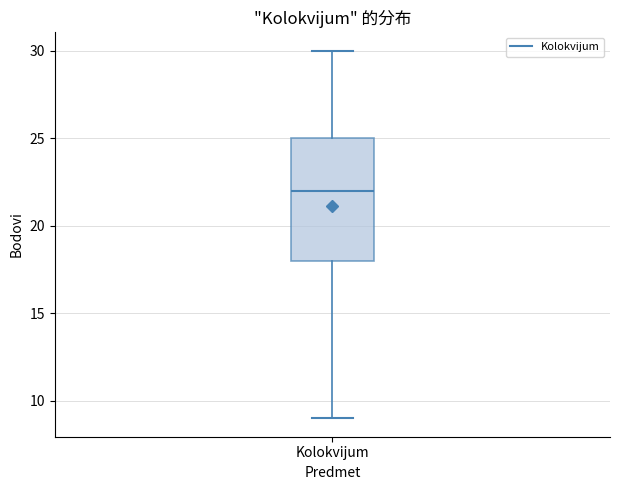

Where does the median line of the box for Kolokvijum sit on the y-axis? The values are not printed on the chart, so give them approximately, as read against the axis.

22